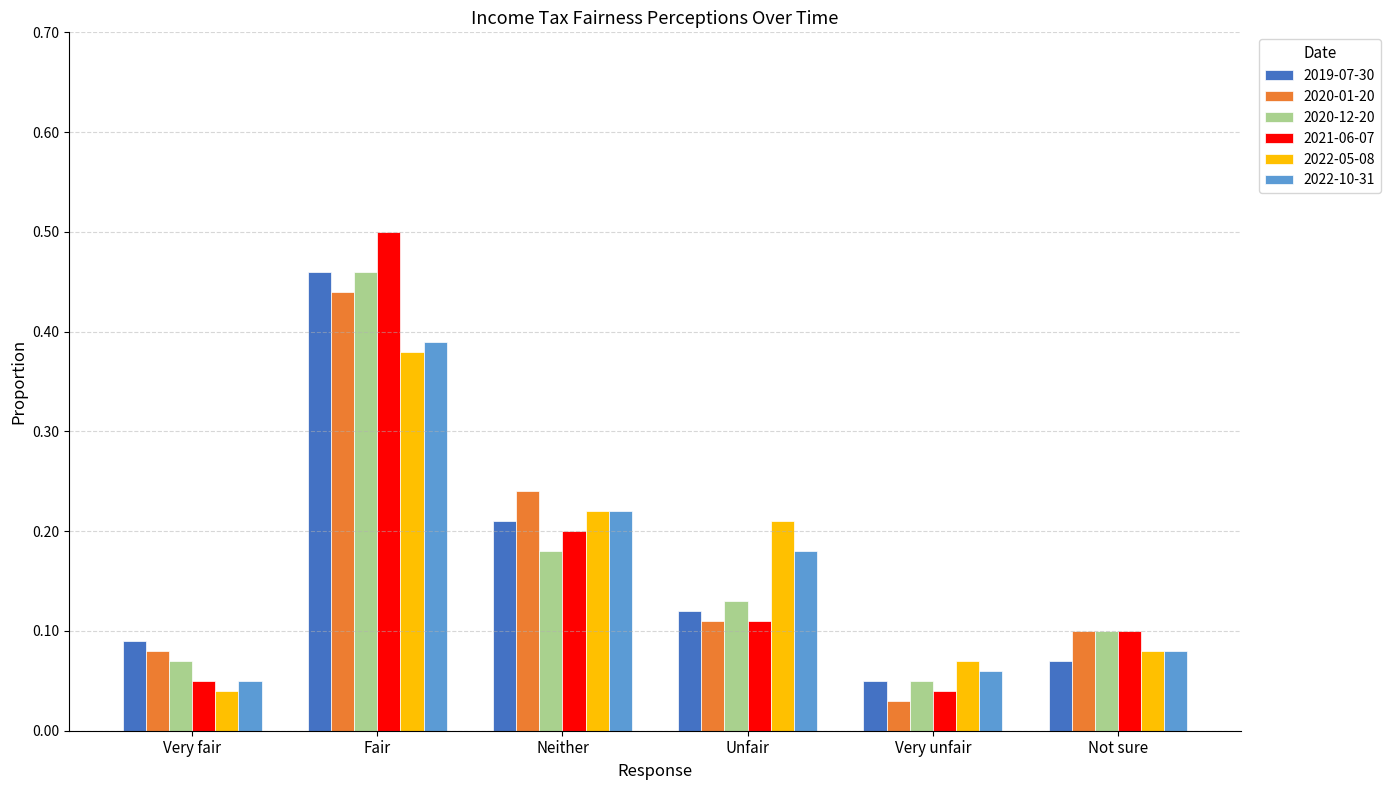

At how many categories does at least one series exceed 0?

6